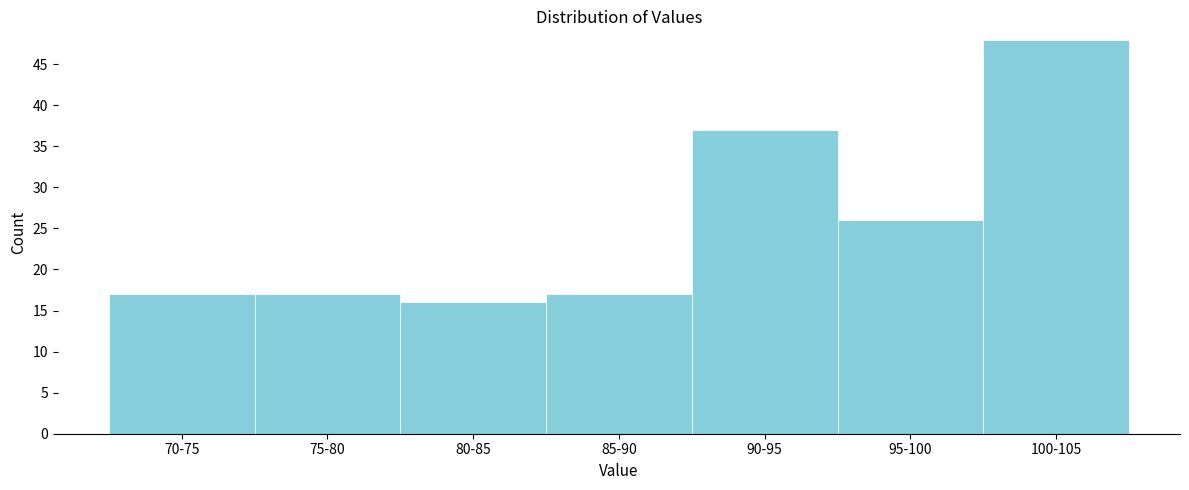

Reading left to right, what are all the values shown in this chart?

17	17	16	17	37	26	48